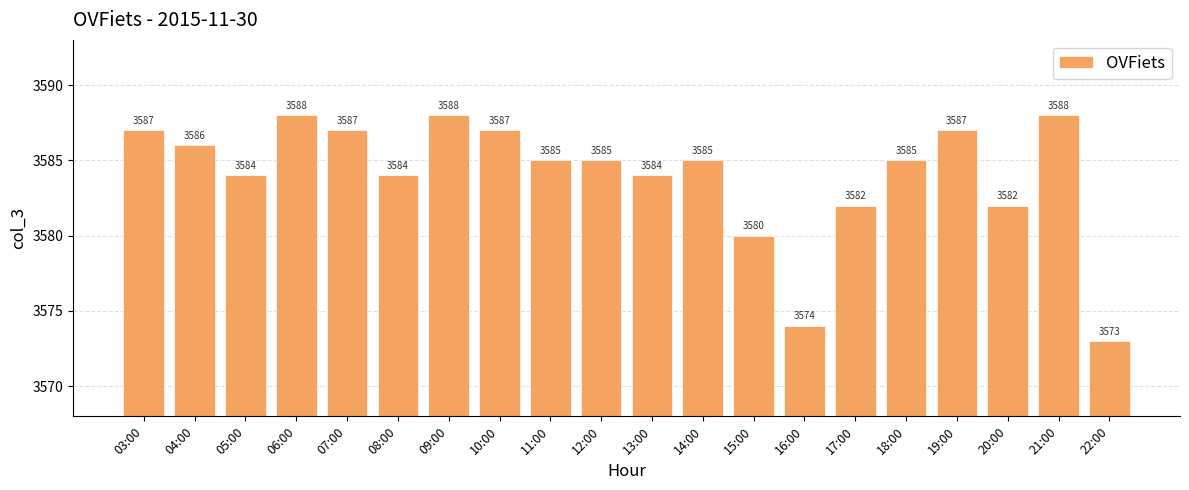

Does the chart contain any negative values?

No